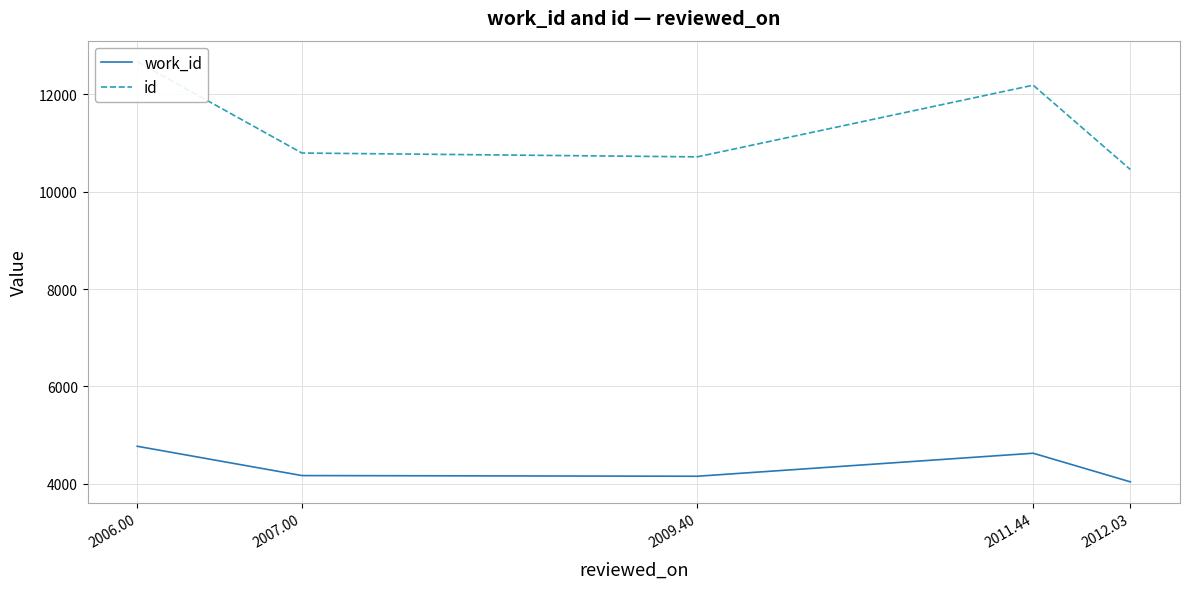

Between 2006.00 and 2007.00, which series saw the biggest shift?

id